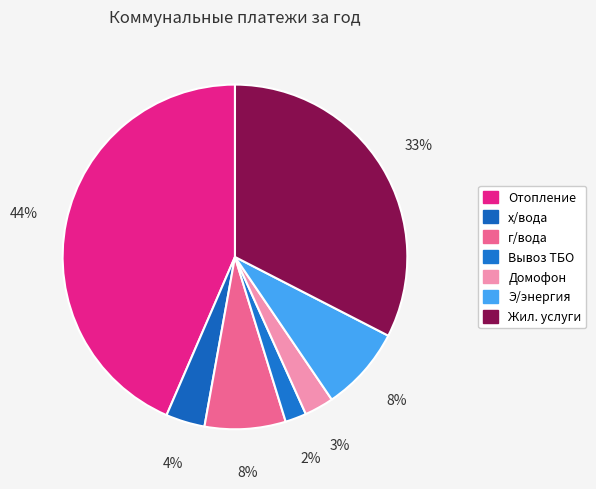

Between Вывоз ТБО and Жил. услуги, which is larger?

Жил. услуги